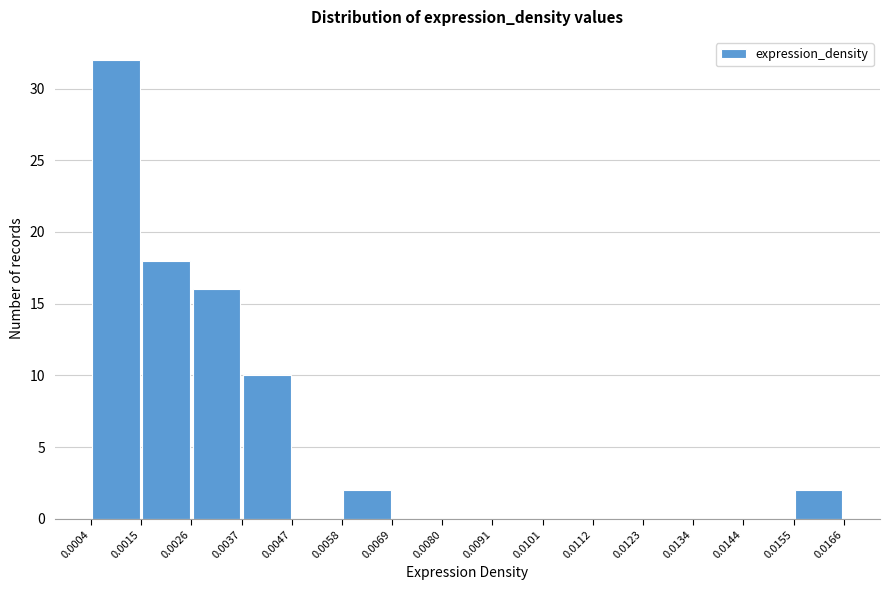

Over which range of the x-axis is the bar tallest?

0.0004 to 0.0015